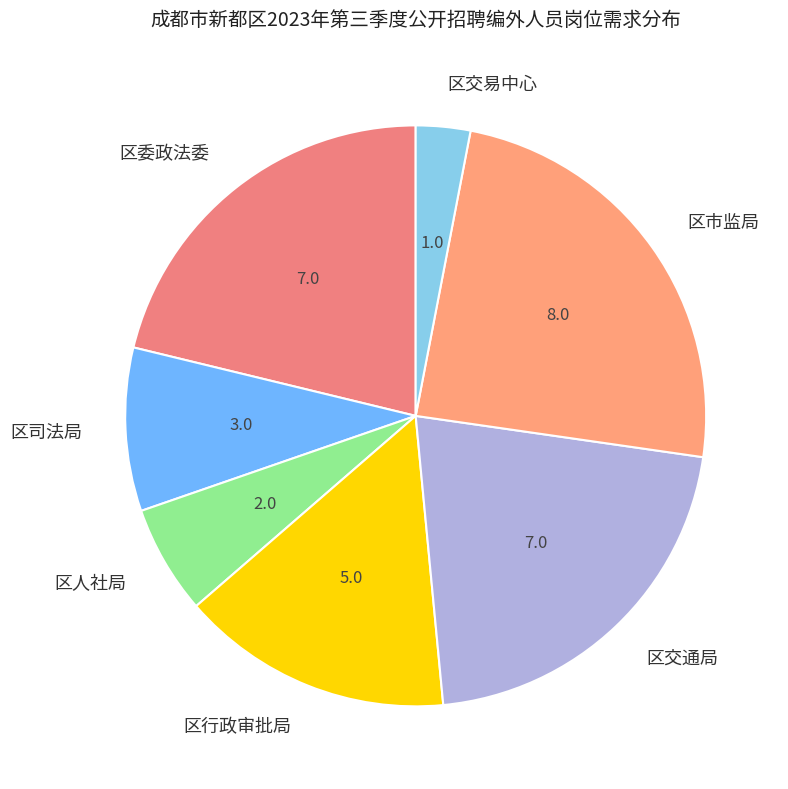

Is the sum of 区人社局 and 区市监局 greater than half?

No